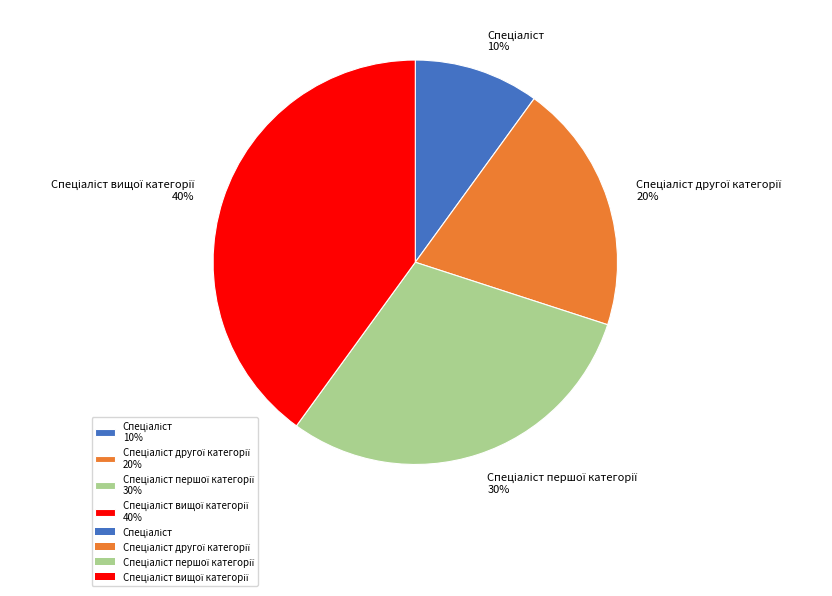

Does any single category account for the majority?

No